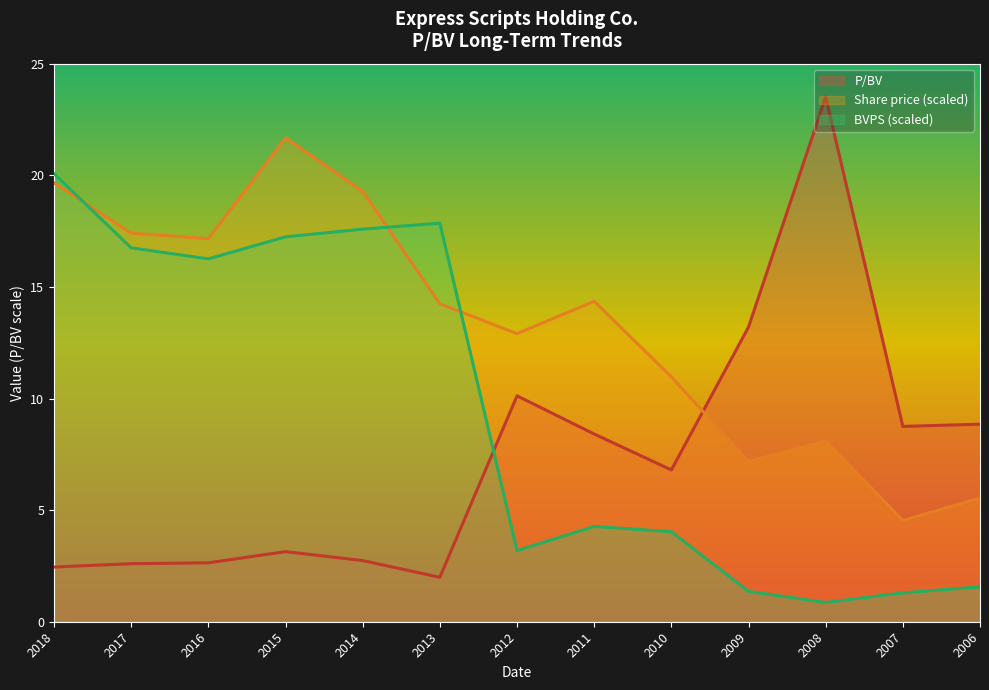

Between 2008 and 2007, which series saw the biggest shift?

P/BV